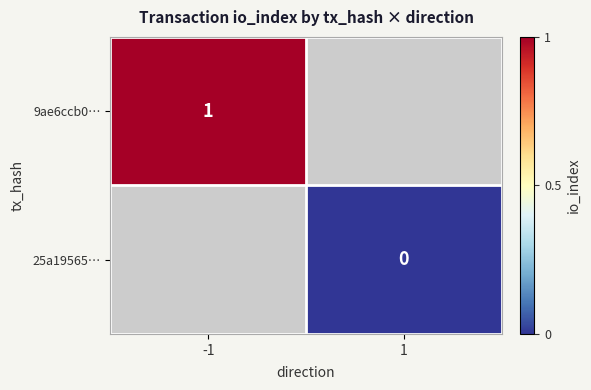

List the labels in order of 25a19565… value, largest first.

-1, 1